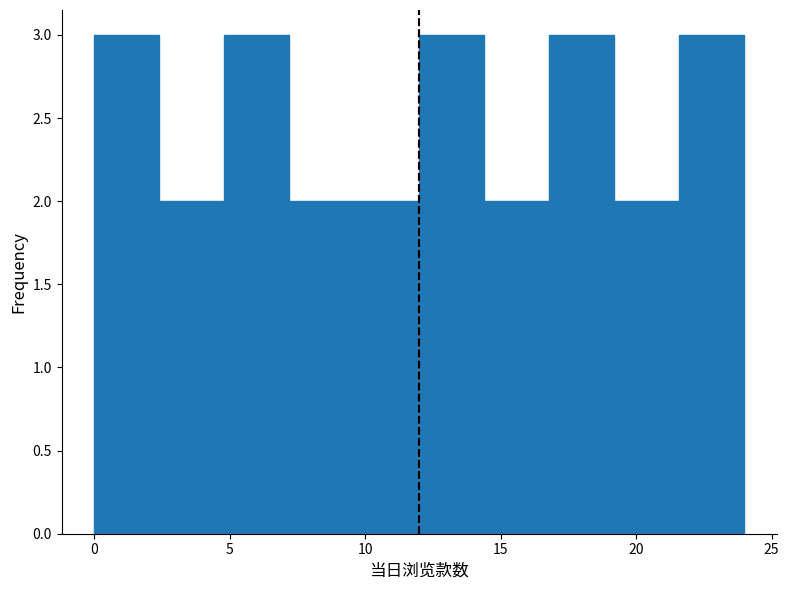

Reading left to right, list every bar in this chart as the range it spans on the x-axis followed by its height. Neither the bar edges nor the heights are printed on the chart, so give them approximately, as read against the axes.

0.0 to 2.4: 3
2.4 to 4.8: 2
4.8 to 7.2: 3
7.2 to 9.6: 2
9.6 to 12.0: 2
12.0 to 14.4: 3
14.4 to 16.8: 2
16.8 to 19.2: 3
19.2 to 21.6: 2
21.6 to 24.0: 3